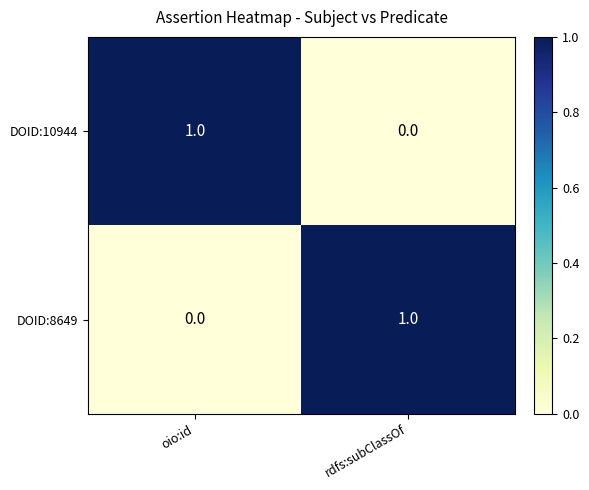

True or false: DOID:10944 has a value of 2 at oio:id.

False